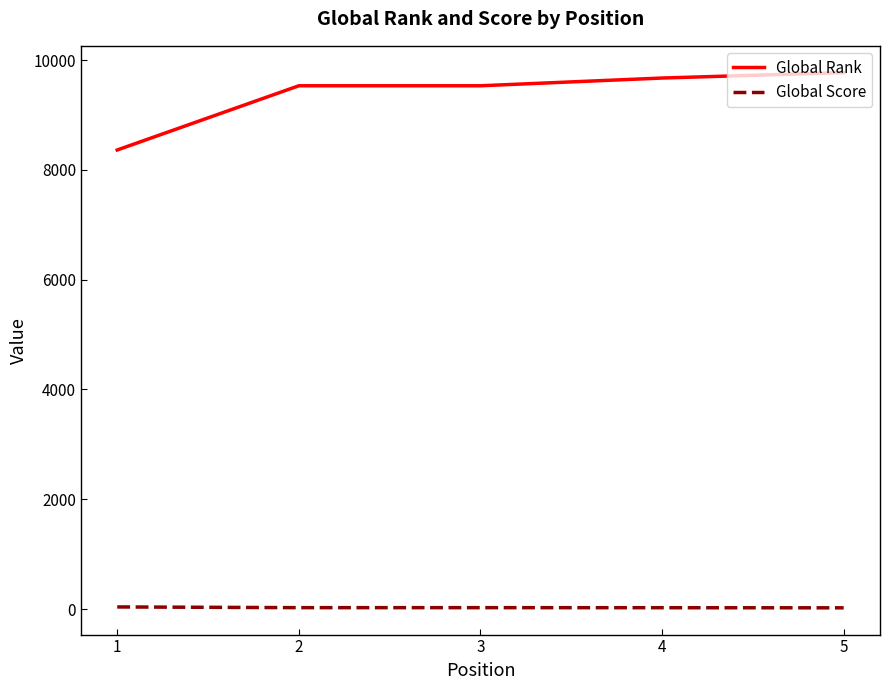

What is the greatest value displayed?

9774